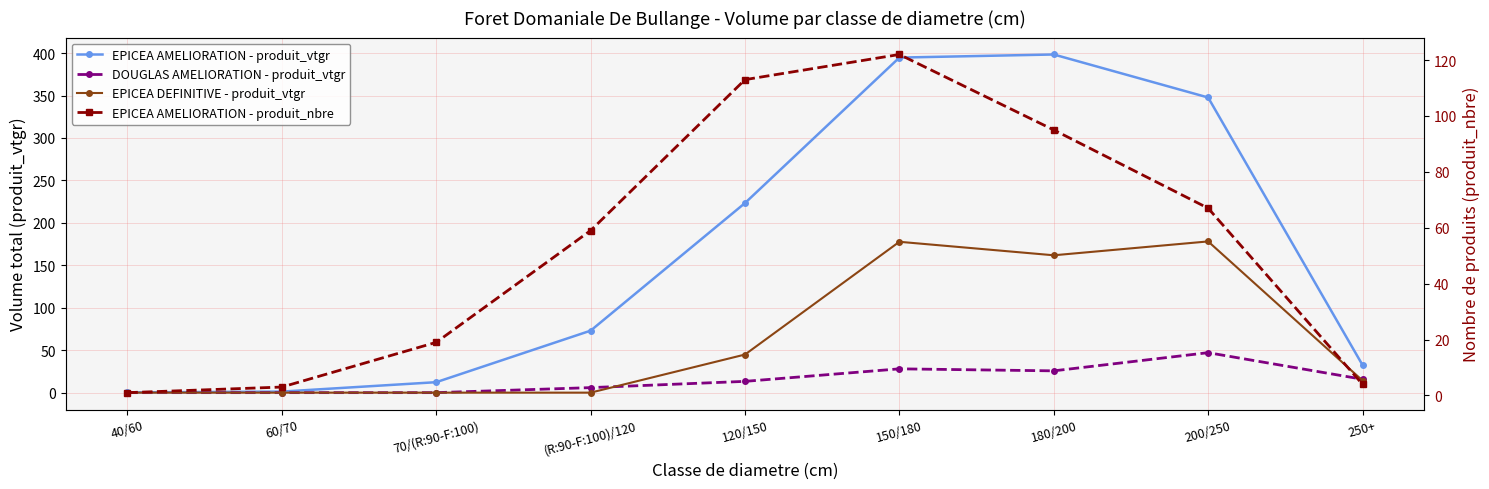

Between which two adjacent categories do EPICEA AMELIORATION - produit_nbre and DOUGLAS AMELIORATION - produit_vtgr first intersect?

200/250 and 250+